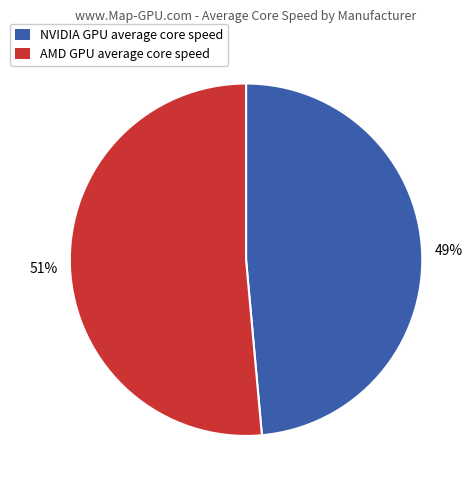

Count the number of slices in the pie.

2